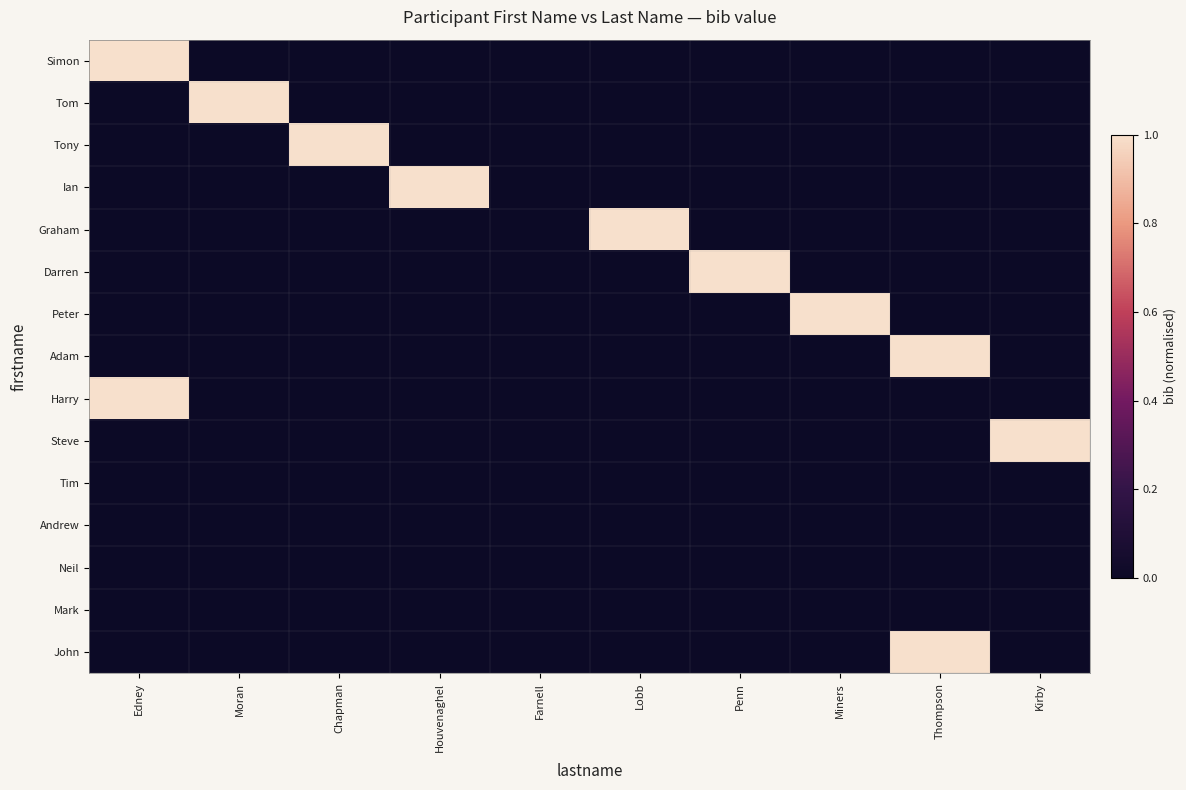

How many categories are shown in the chart?

10